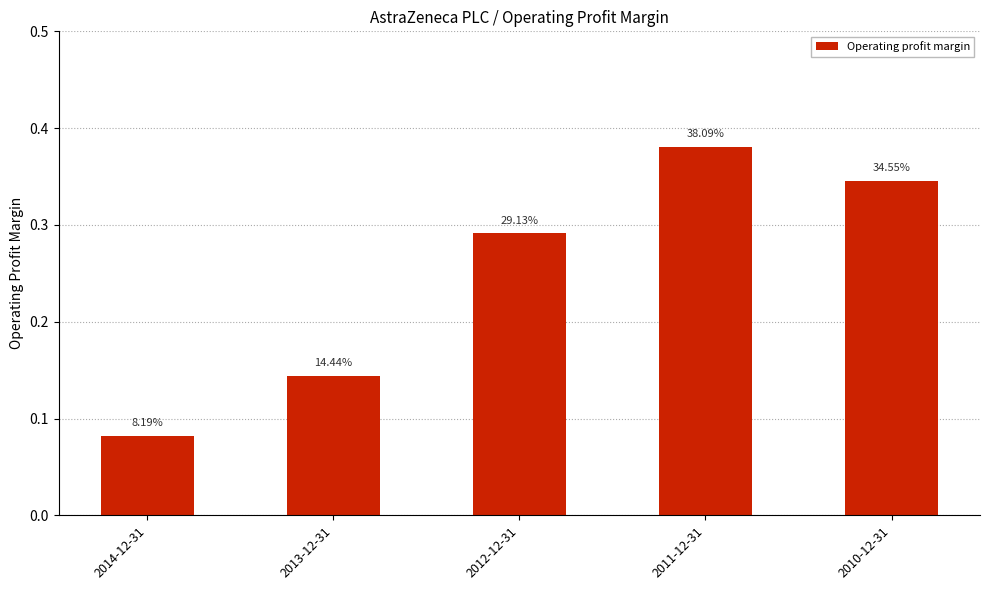

Are the bars horizontal?

No